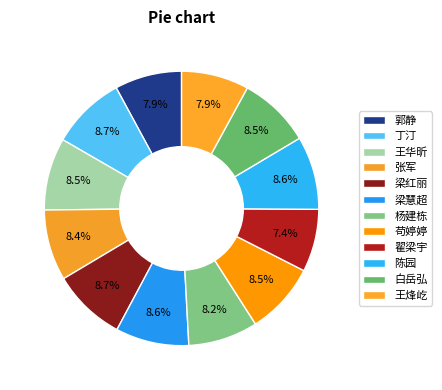

What percentage is the 白岳弘 slice, to the nearest percent?

9%